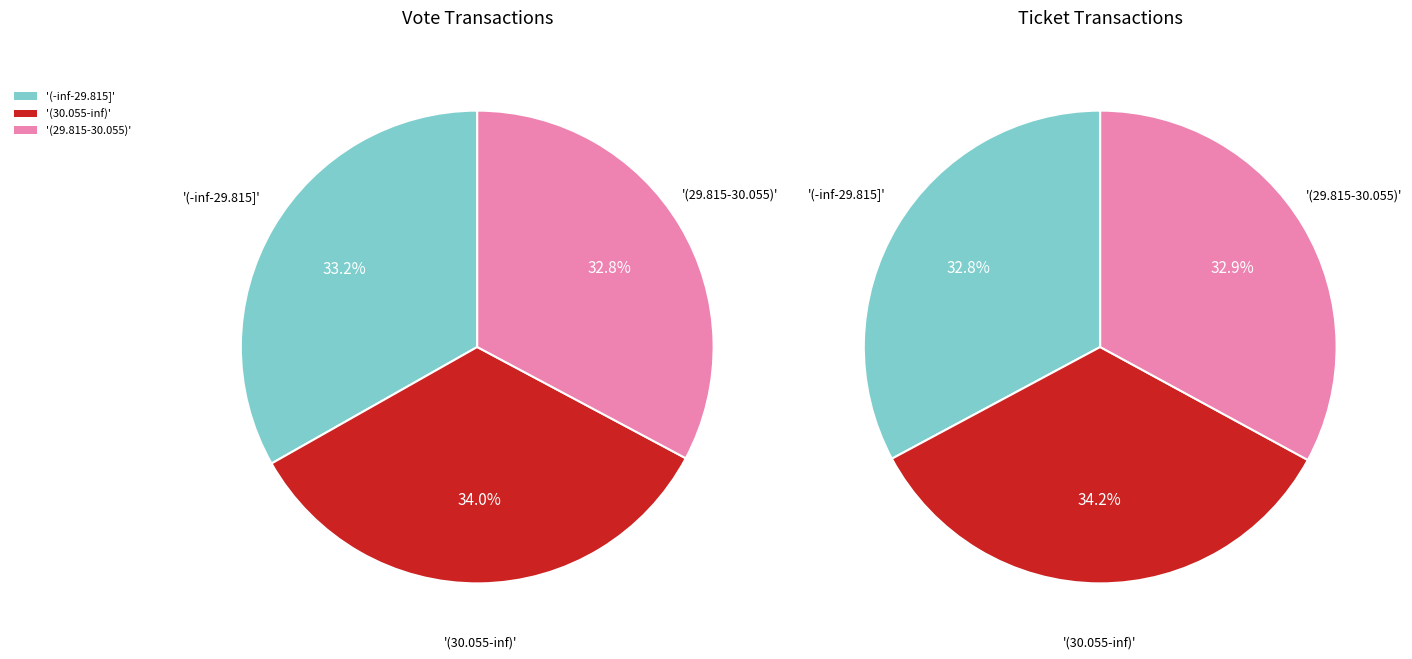

Combined, do Vote and Ticket account for over 50%?

Yes